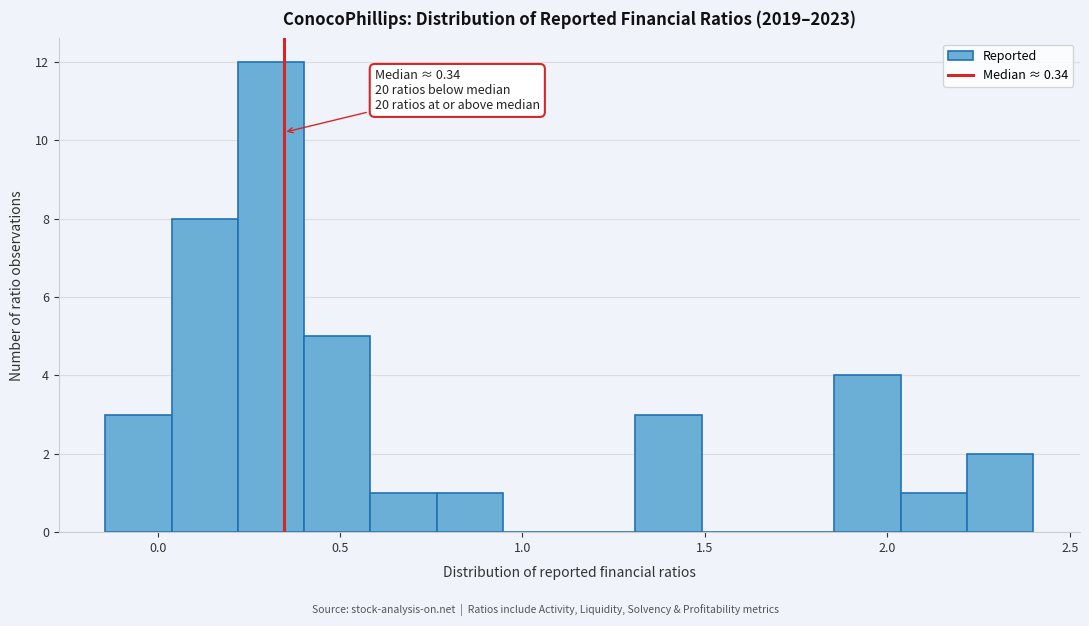

Around what value on the x-axis is the tallest bar? Give the approximate position of its centre, as read against the axis.

0.30